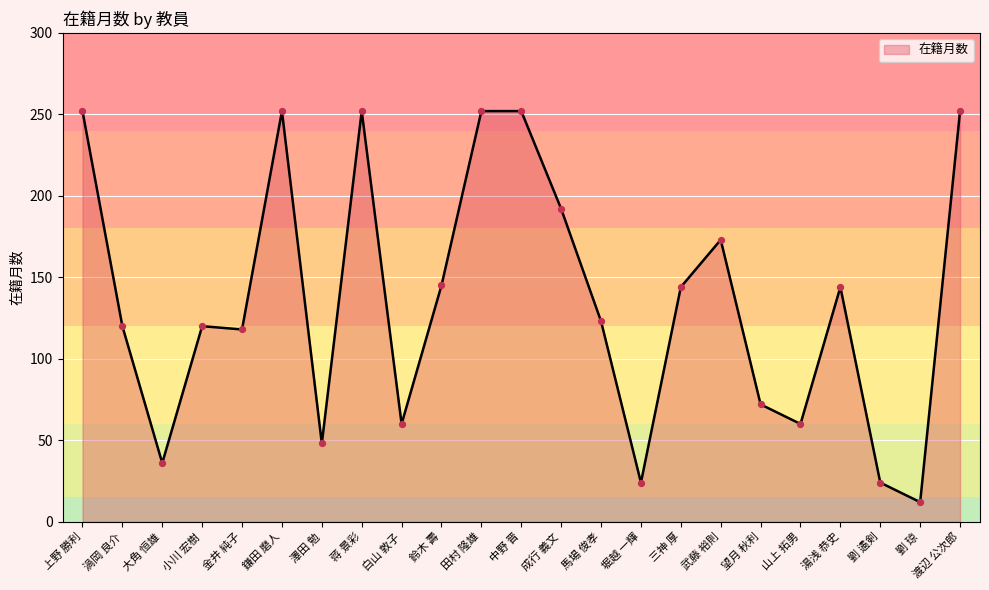

Approximately how many times larger is the value at 山上 拓男 compared to 三神 厚?

0.4